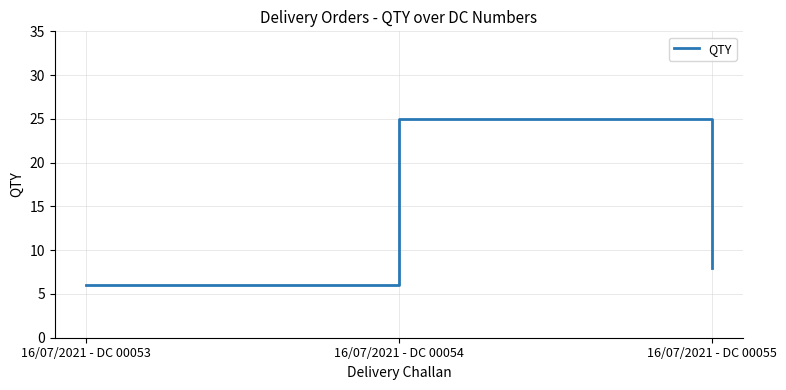

How many values are between 6 and 25?

3